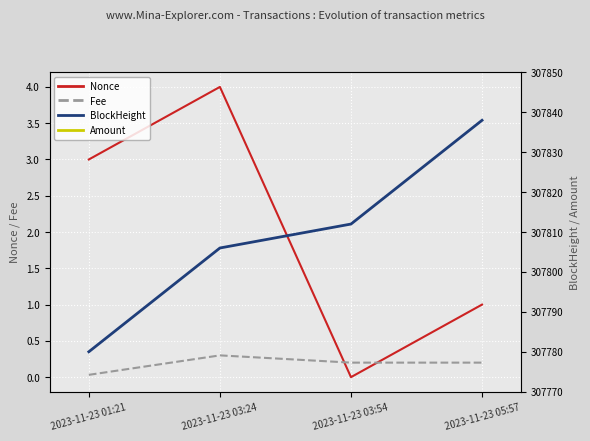

True or false: Amount has a value of 6351.4 at 2023-11-23 01:21.

False